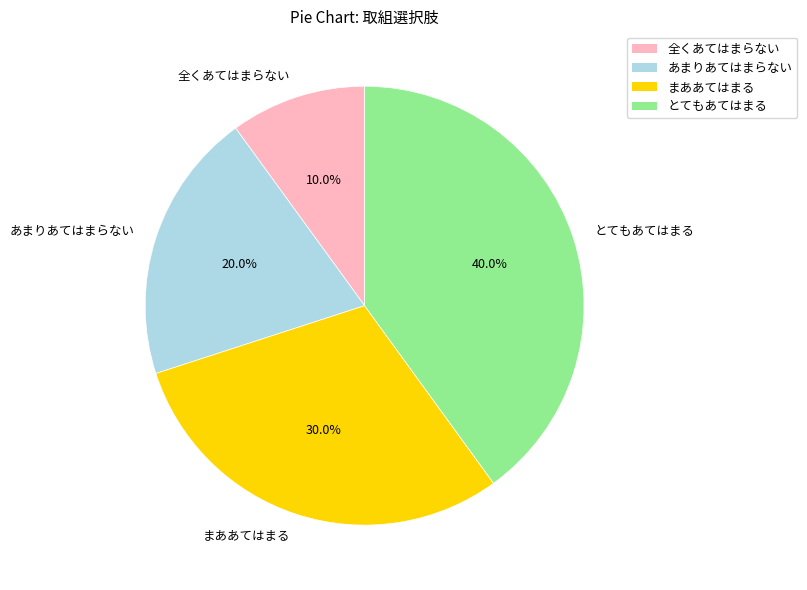

Is there any slice that represents more than half of the pie?

No